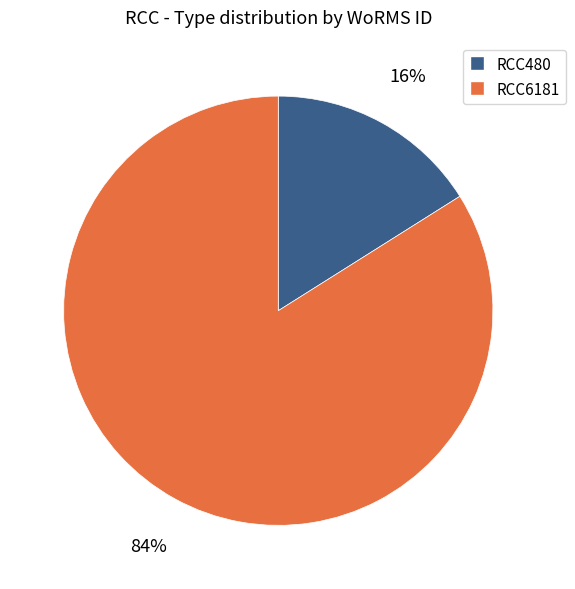

What is the smallest slice in the pie chart?

RCC480